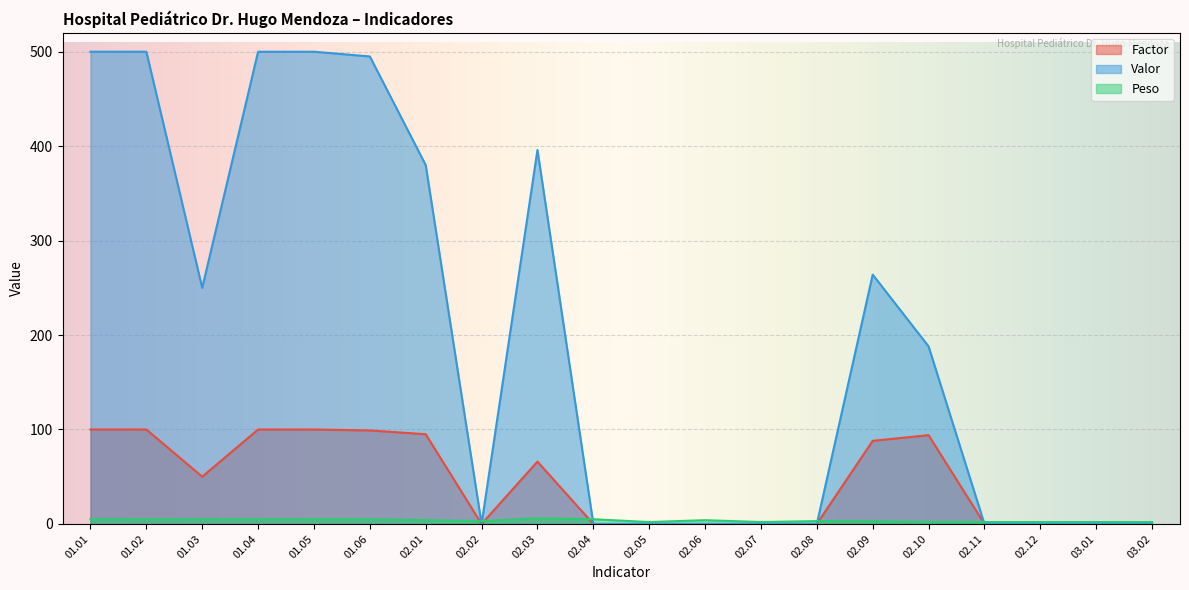

Reading right to left, extract all data points from this chart.

Factor: 03.02=0	03.01=0	02.12=0	02.11=0	02.10=94	02.09=88	02.08=0	02.07=0	02.06=0	02.05=0	02.04=0	02.03=66	02.02=0	02.01=95	01.06=99	01.05=100	01.04=100	01.03=50	01.02=100	01.01=100
Valor: 03.02=0	03.01=0	02.12=0	02.11=0	02.10=188	02.09=264	02.08=0	02.07=0	02.06=0	02.05=0	02.04=0	02.03=396	02.02=0	02.01=380	01.06=495	01.05=500	01.04=500	01.03=250	01.02=500	01.01=500
Peso: 03.02=2	03.01=2	02.12=2	02.11=2	02.10=2	02.09=3	02.08=3	02.07=2	02.06=4	02.05=2	02.04=5	02.03=6	02.02=3	02.01=4	01.06=5	01.05=5	01.04=5	01.03=5	01.02=5	01.01=5